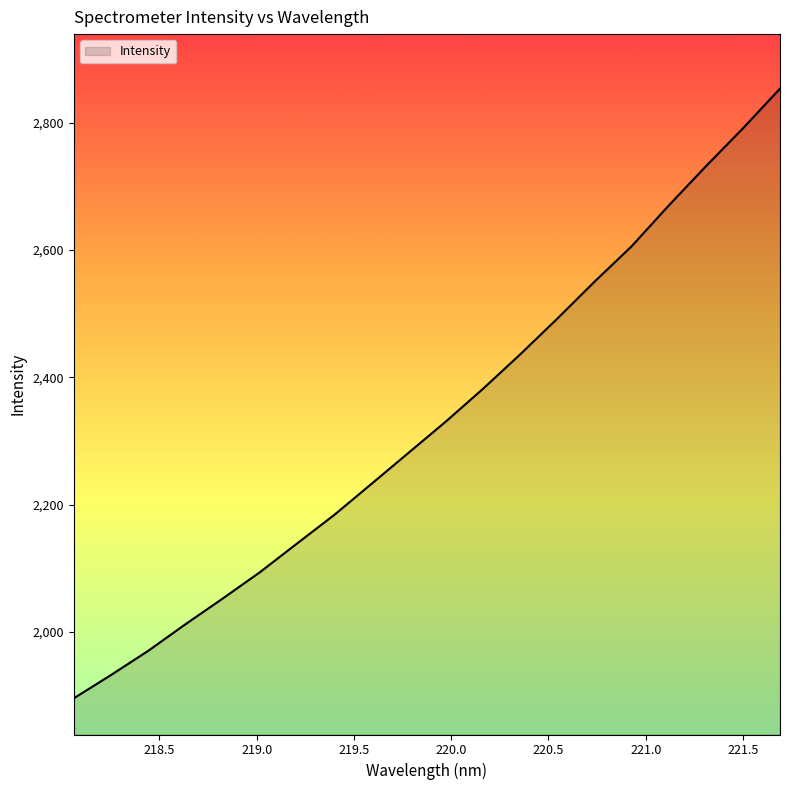

What is the minimum value shown in the chart?

1895.9